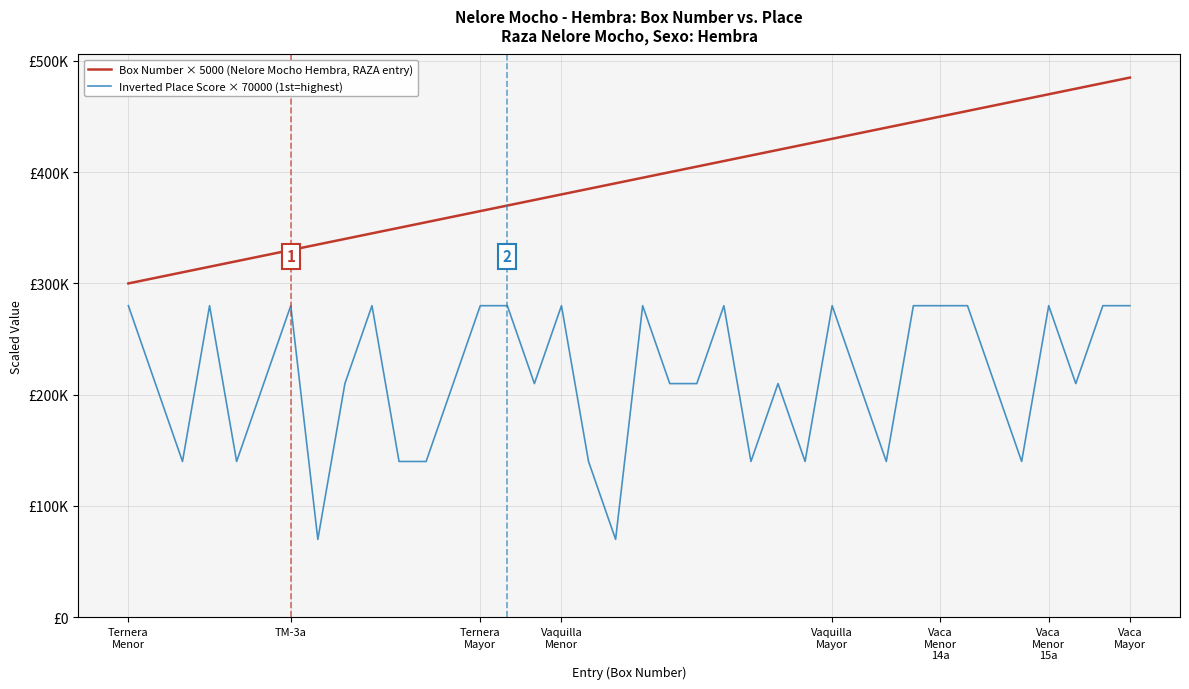

What are all the series names shown in the legend?

Box Number × 5000 (Nelore Mocho Hembra, RAZA entry), Inverted Place Score × 70000 (1st=highest)